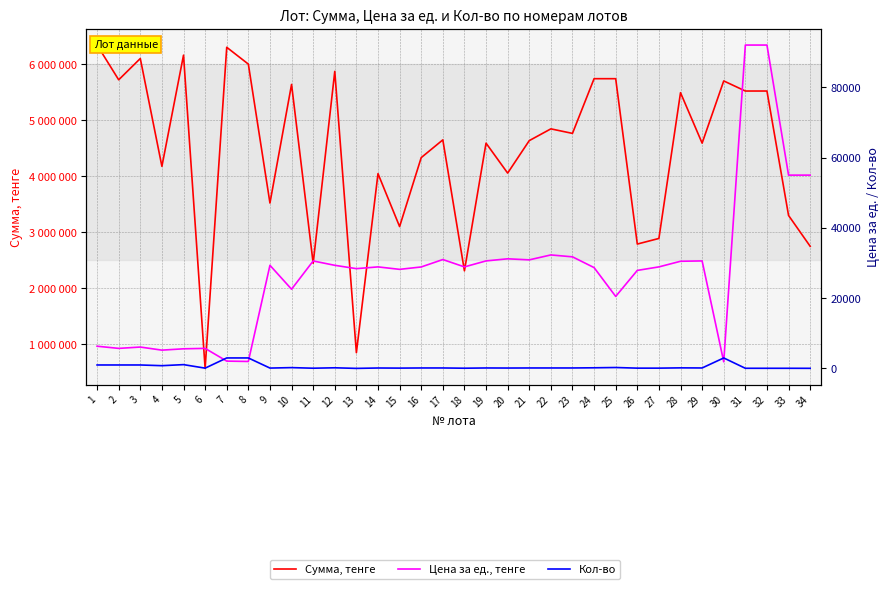

Which category has the highest value in the Кол-во series?

7